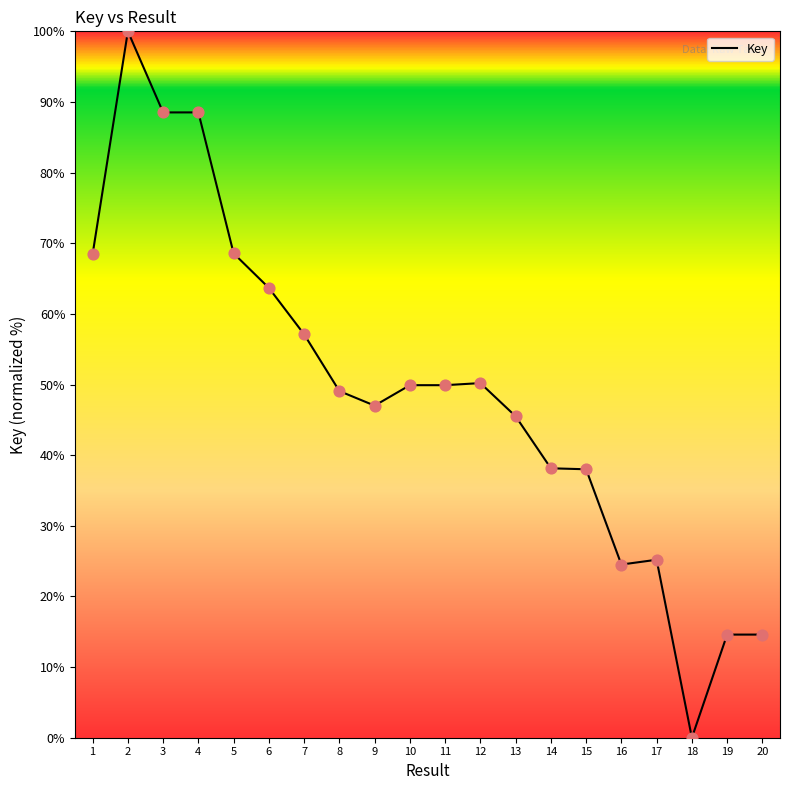

What is the change in value from 2 to 13?

-54.5